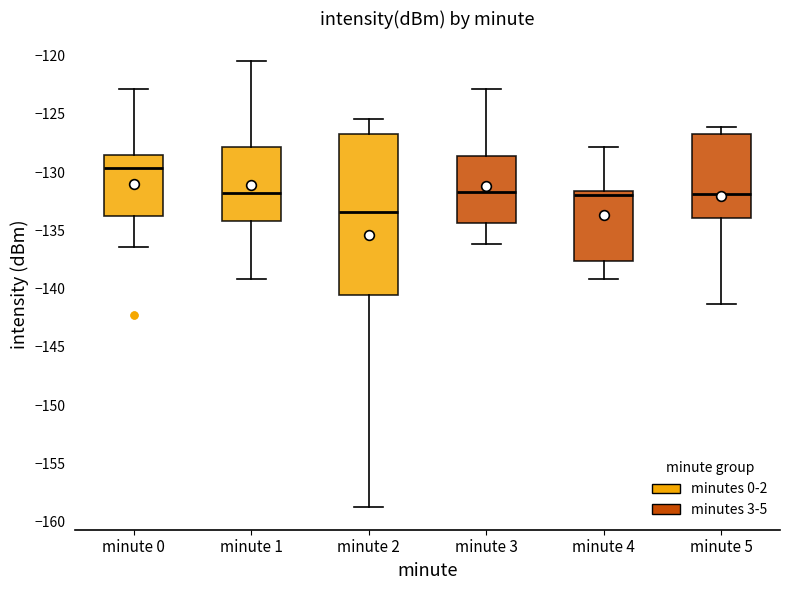

Which box is the tallest, from its lower edge to its upper edge?

minute 2